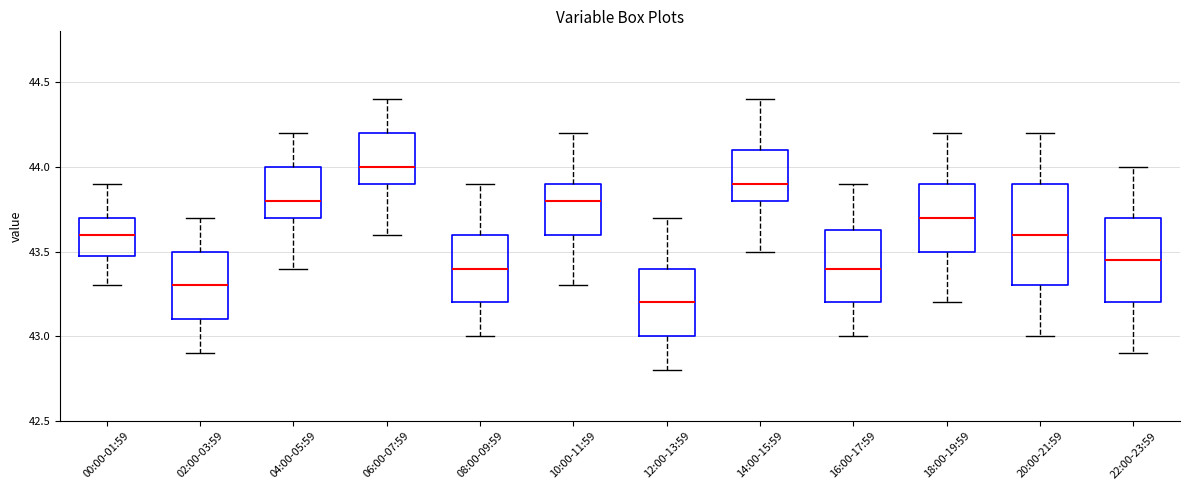

Reading left to right, transcribe this box plot: for each box, give where its median line is, the range the box spans, and where its two whiskers end, as read against the y-axis. The values are not printed on the chart, so give them approximately, as read against the axis.

00:00-01:59: median 43.60, box 43.50 to 43.70, whiskers 43.30 to 43.90
02:00-03:59: median 43.30, box 43.10 to 43.50, whiskers 42.90 to 43.70
04:00-05:59: median 43.80, box 43.70 to 44.00, whiskers 43.40 to 44.20
06:00-07:59: median 44.00, box 43.90 to 44.20, whiskers 43.60 to 44.40
08:00-09:59: median 43.40, box 43.20 to 43.60, whiskers 43.00 to 43.90
10:00-11:59: median 43.80, box 43.60 to 43.90, whiskers 43.30 to 44.20
12:00-13:59: median 43.20, box 43.00 to 43.40, whiskers 42.80 to 43.70
14:00-15:59: median 43.90, box 43.80 to 44.10, whiskers 43.50 to 44.40
16:00-17:59: median 43.40, box 43.20 to 43.65, whiskers 43.00 to 43.90
18:00-19:59: median 43.70, box 43.50 to 43.90, whiskers 43.20 to 44.20
20:00-21:59: median 43.60, box 43.30 to 43.90, whiskers 43.00 to 44.20
22:00-23:59: median 43.45, box 43.20 to 43.70, whiskers 42.90 to 44.00